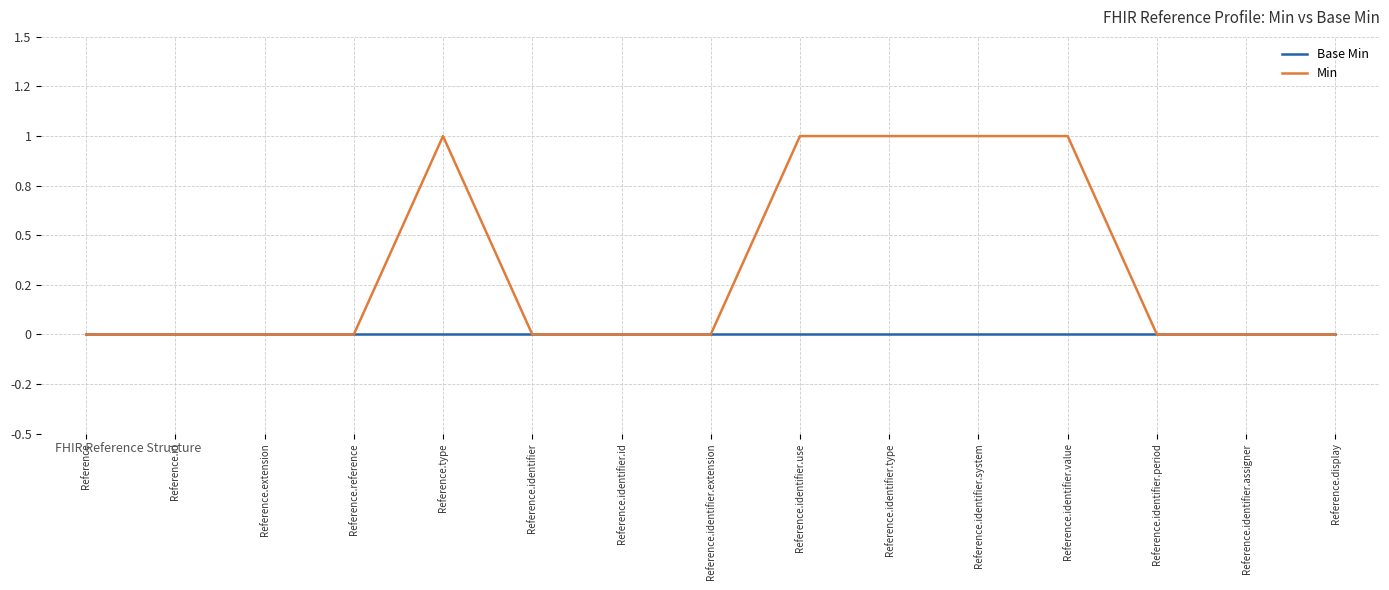

Between Reference.identifier.system and Reference.identifier, which is larger?

Reference.identifier.system